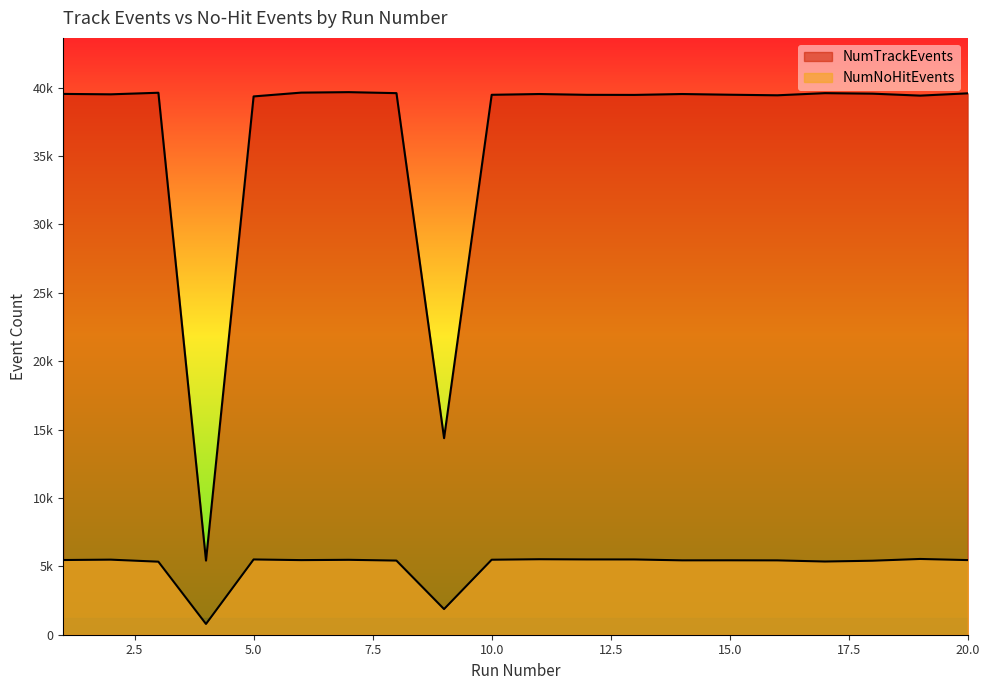

The value of NumTrackEvents at 4 is 5421. True or false?

True